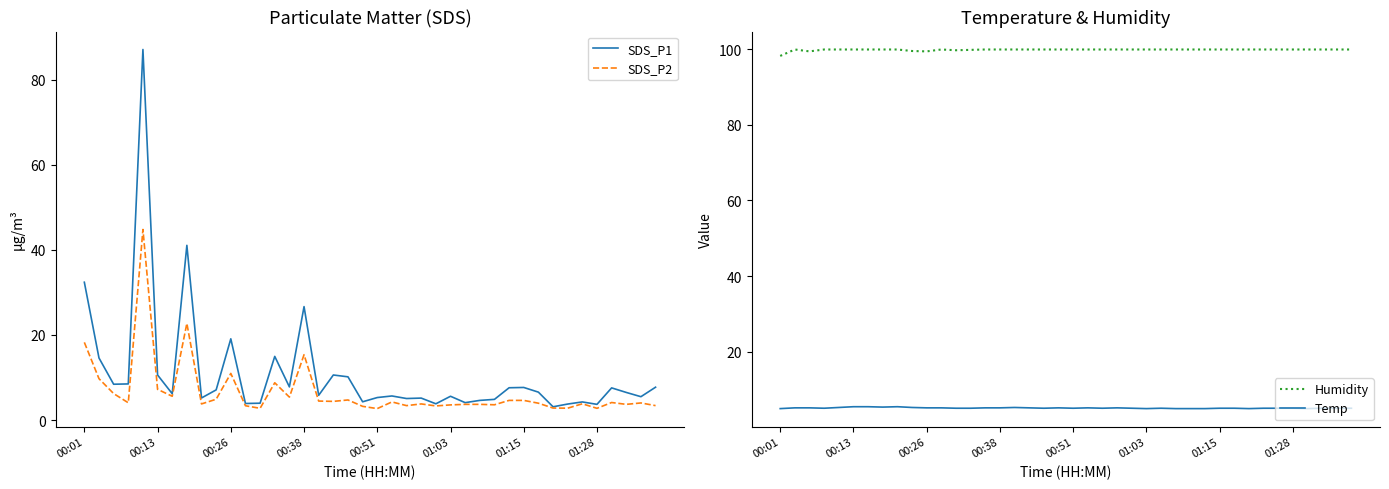

Reading right to left, transcribe all the data shown in this chart.

SDS_P1: 7.7	5.5	6.5	7.6	3.7	4.3	3.8	3.1	6.6	7.7	7.6	4.9	4.6	4.1	5.6	3.8	5.2	5.1	5.7	5.3	4.3	10.2	10.6	5.8	26.7	7.8	15.0	4.0	3.9	19.1	7.1	5.2	41.1	6.2	10.6	87.1	8.5	8.4	14.6	32.4
SDS_P2: 3.4	4.0	3.7	4.1	2.8	3.8	2.8	2.8	4.0	4.6	4.6	3.6	3.7	3.7	3.6	3.3	3.8	3.4	4.3	2.7	3.2	4.7	4.4	4.5	15.4	5.4	8.8	2.8	3.4	11.0	4.9	3.8	22.7	5.6	7.2	44.8	4.1	6.2	9.7	18.3
Humidity: 99.9	99.9	99.9	99.9	99.9	99.9	99.9	99.9	99.9	99.9	99.9	99.9	99.9	99.9	99.9	99.9	99.9	99.9	99.9	99.9	99.9	99.9	99.9	99.9	99.9	99.9	99.8	99.7	99.9	99.4	99.5	99.9	99.9	99.9	99.9	99.9	99.9	99.4	99.9	98.2
Temp: 5.1	5.1	5.1	5.0	5.1	5.1	5.1	5.0	5.1	5.1	5.0	5.0	5.0	5.1	5.0	5.1	5.2	5.1	5.2	5.1	5.2	5.1	5.2	5.3	5.2	5.2	5.1	5.1	5.2	5.2	5.3	5.5	5.4	5.5	5.5	5.3	5.1	5.2	5.2	5.0